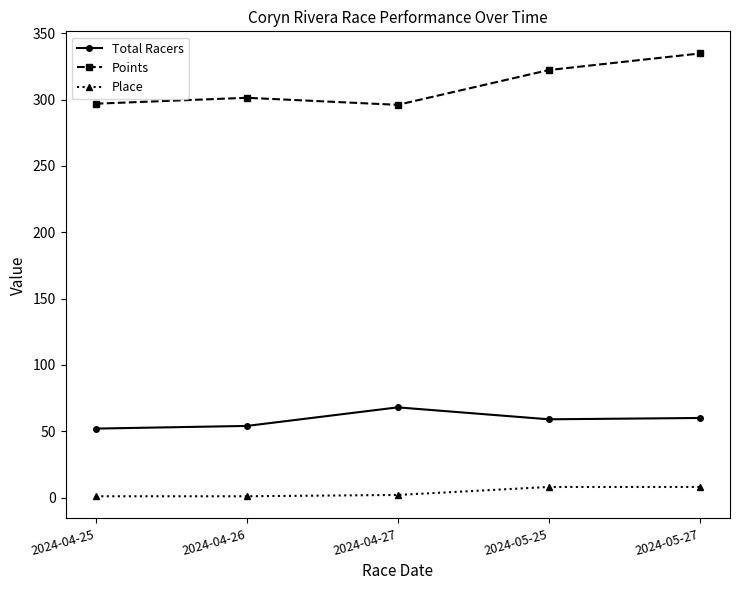

What is the value of the Points point at the 4th from the left?

322.2